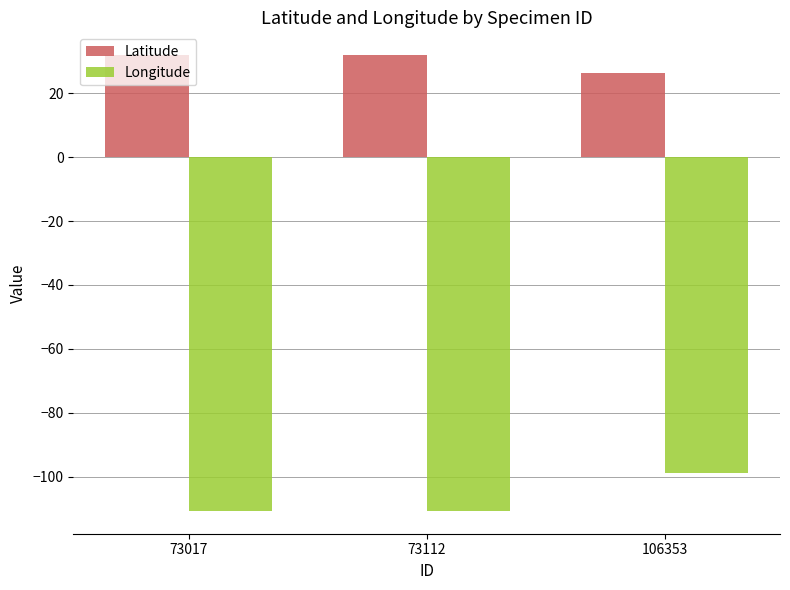

At 73112, list the series in order from smallest to largest.

Longitude, Latitude